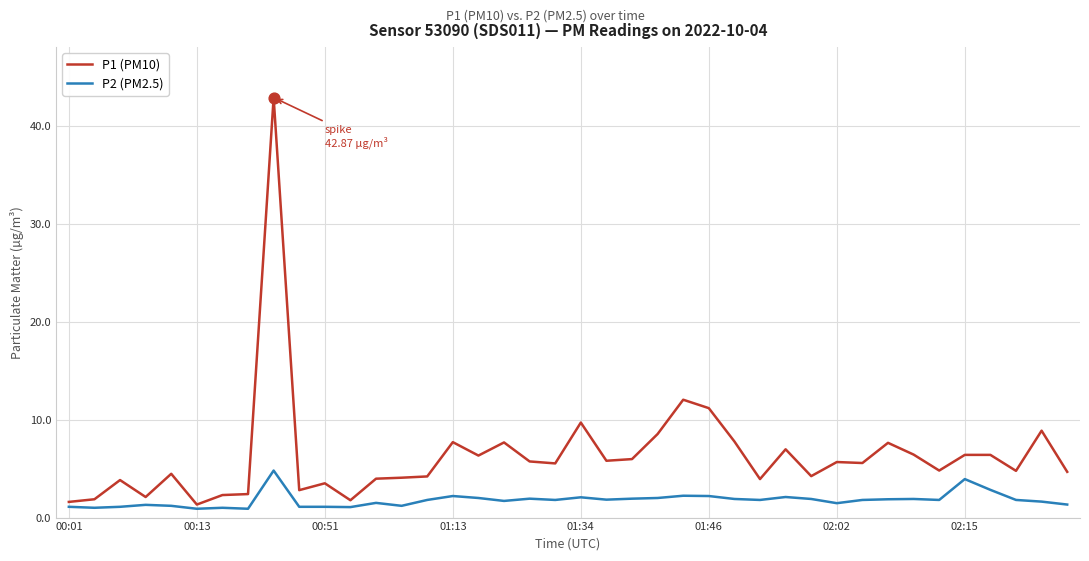

Which series has the largest total across all categories?

P1 (PM10)